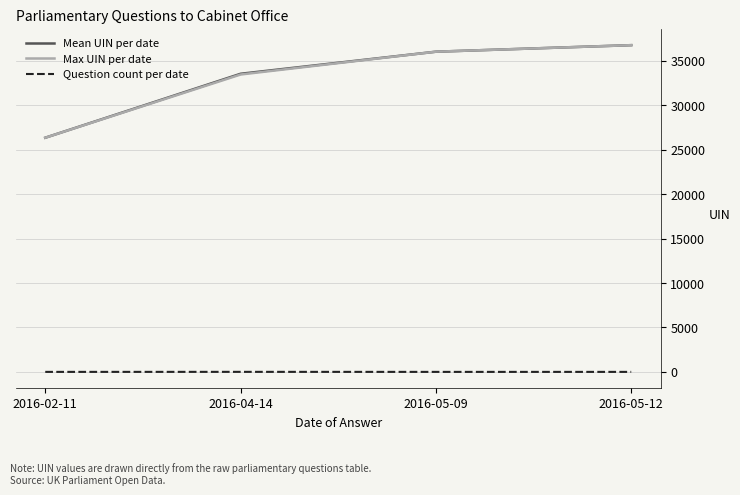

At which label is Max UIN per date closest to 31571?

2016-04-14